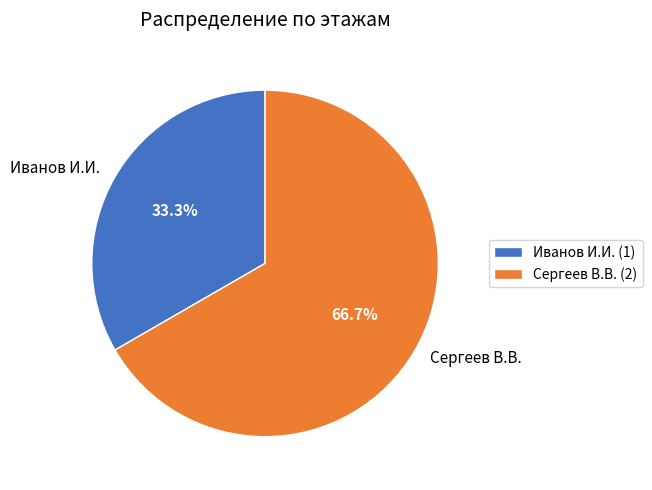

True or false: Иванов И.И. accounts for 33% of the total.

True